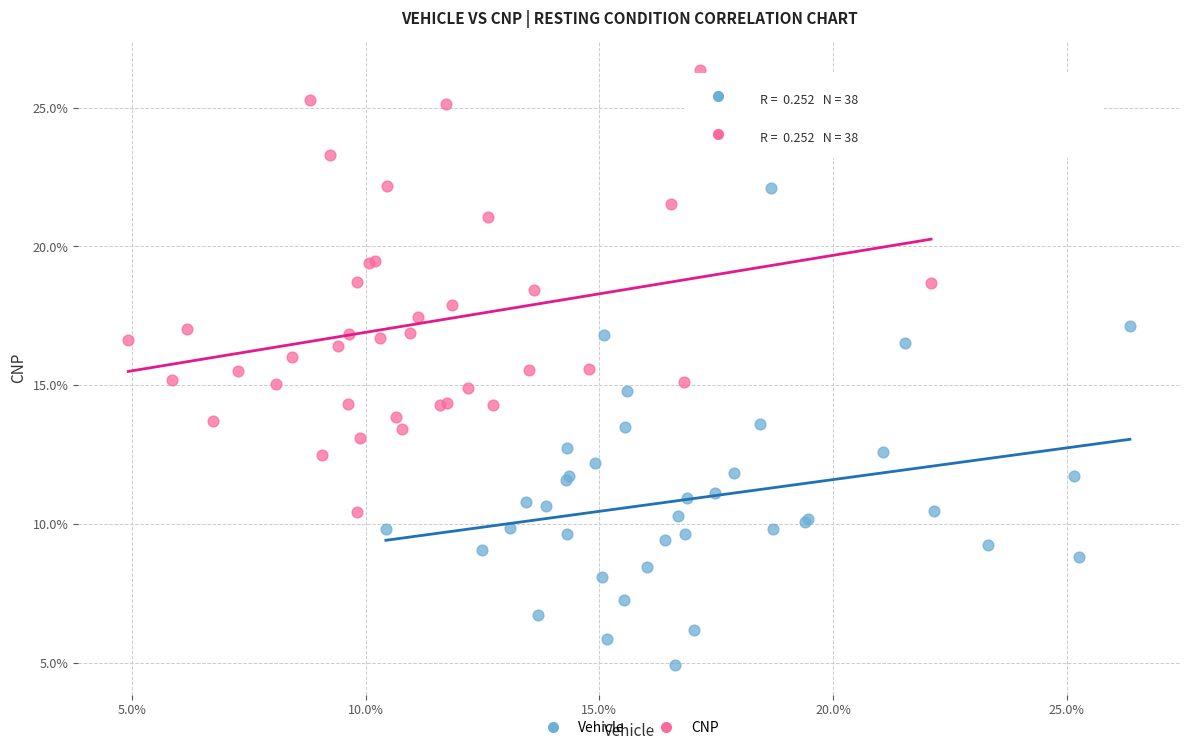

What are all the series names shown in the legend?

Vehicle, CNP